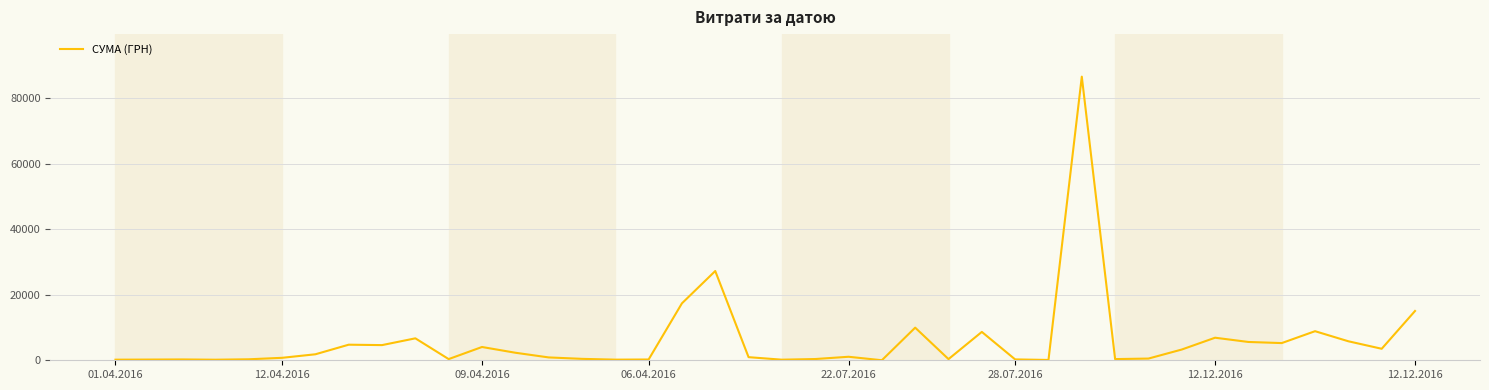

What is the greatest value displayed?

86589.3